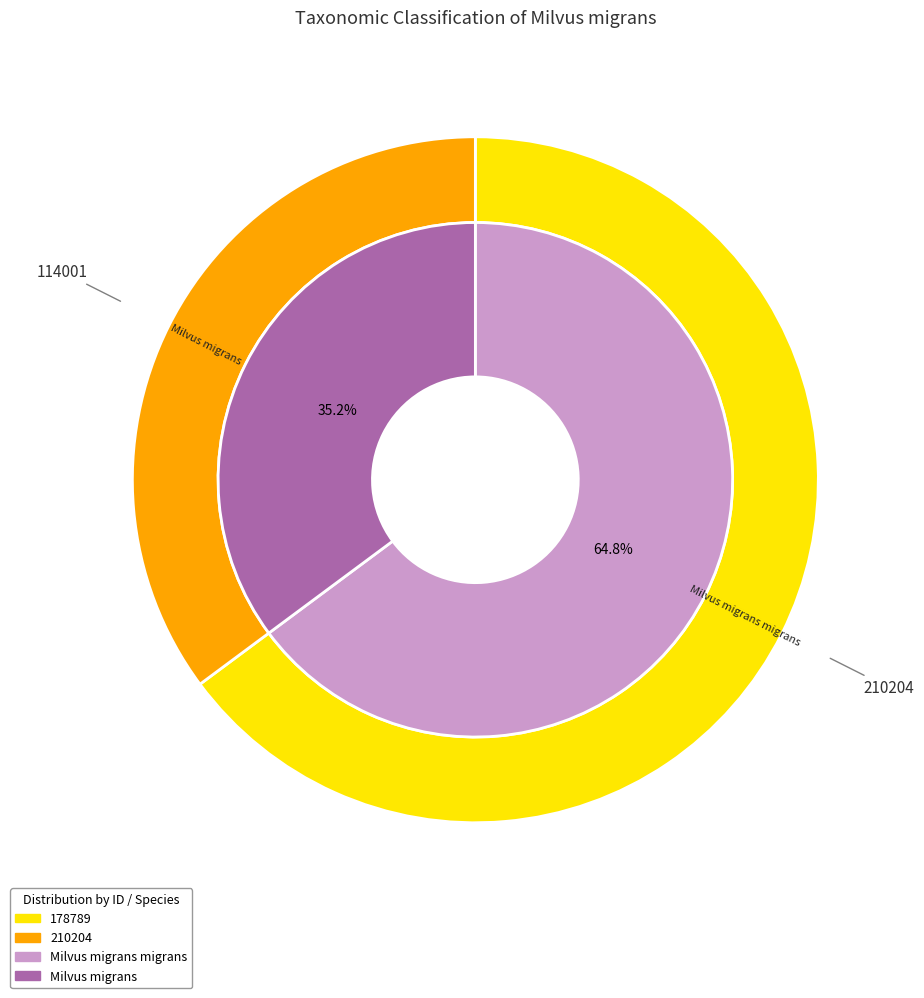

To the nearest percent, what percentage of the pie is 178789?

65%